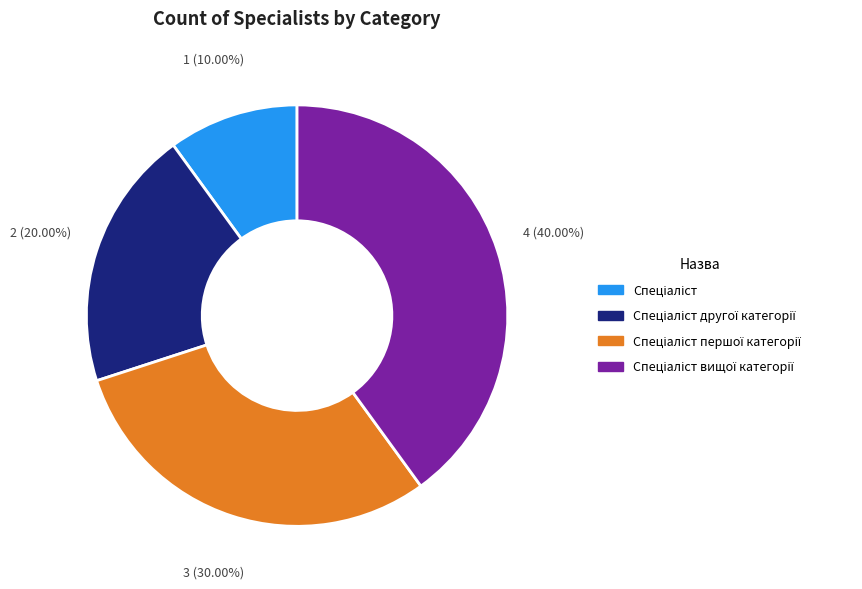

Does any single category account for the majority?

No